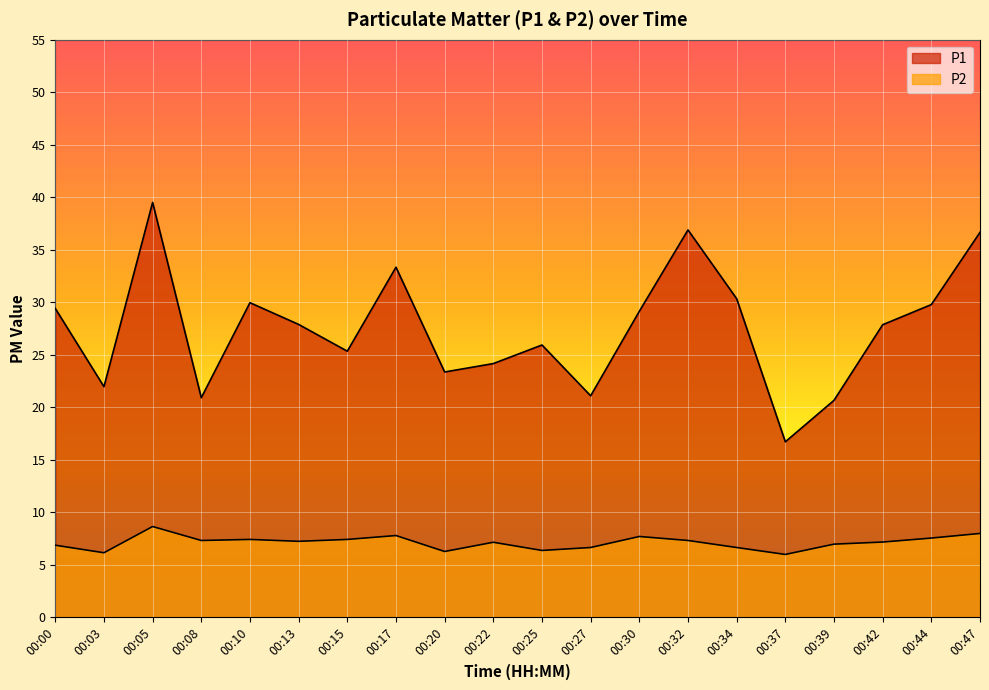

How many interior local valleys does the P1 series have?

6